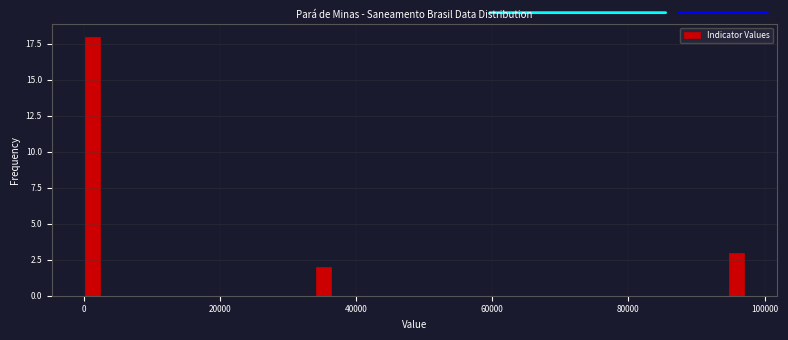

Read against the x-axis, roughly where is the centre of the tallest bar?

2000